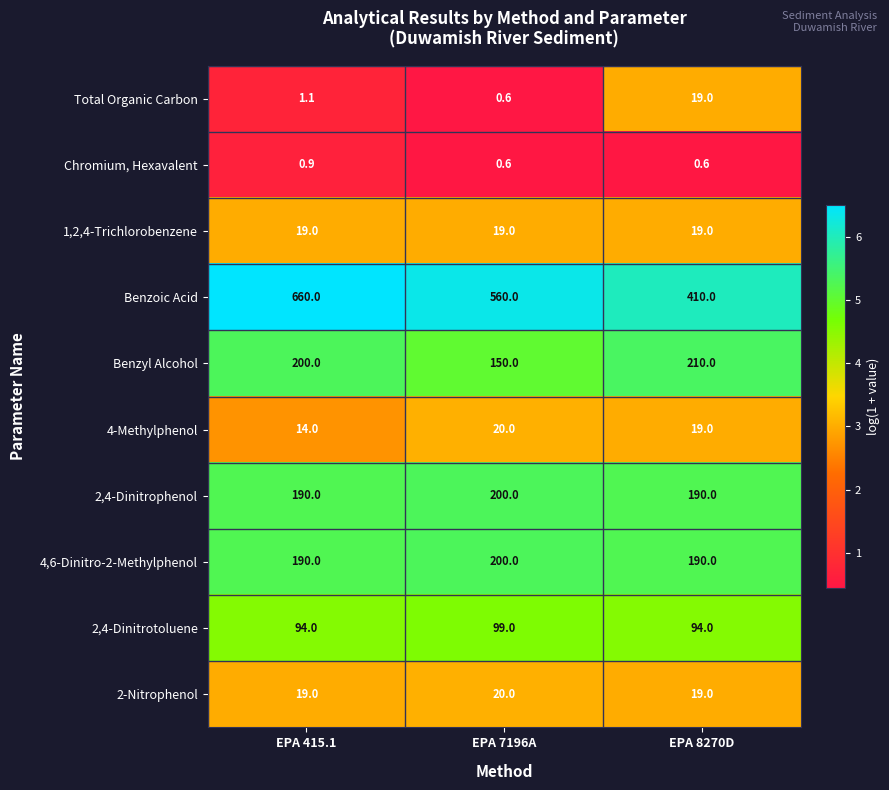

What is the greatest value displayed?

660.0